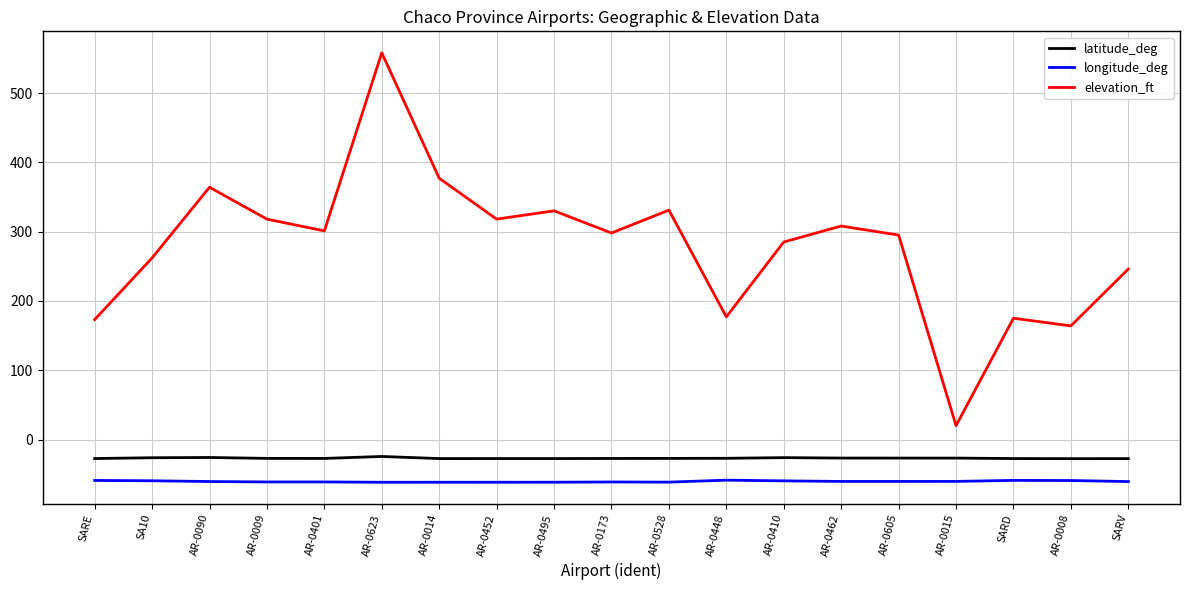

How many categories are shown in the chart?

19